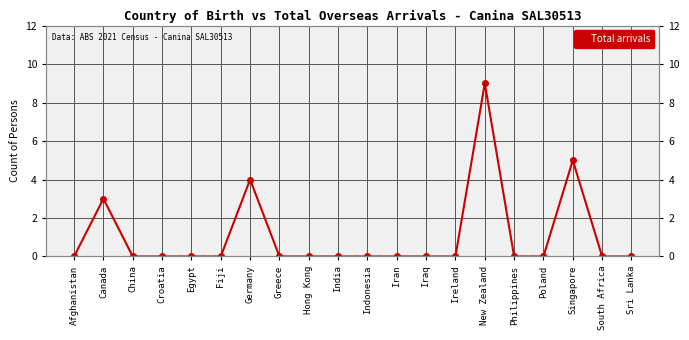

Which has a higher value, Poland or South Africa?

Poland